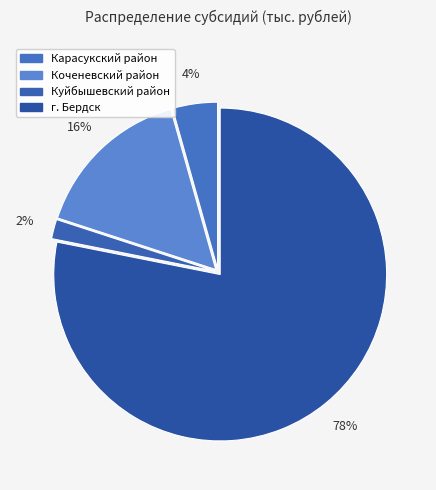

What percentage is the Коченевский район slice, to the nearest percent?

16%